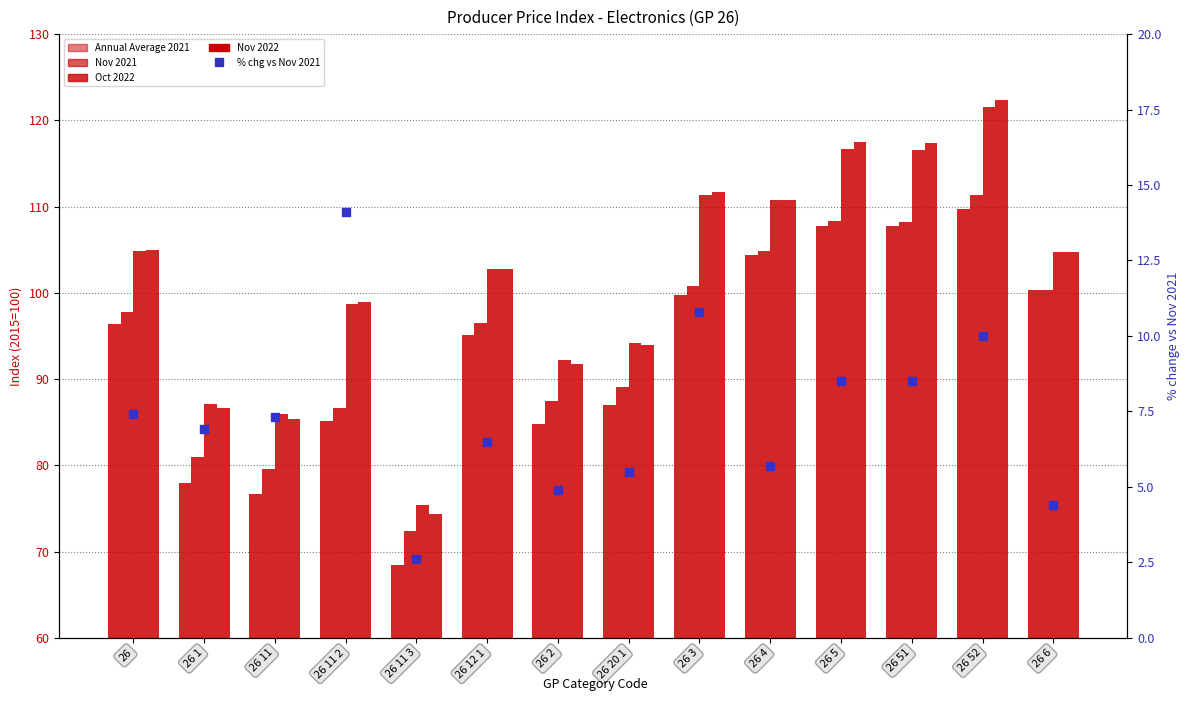

Which series has the largest total across all categories?

Nov 2022